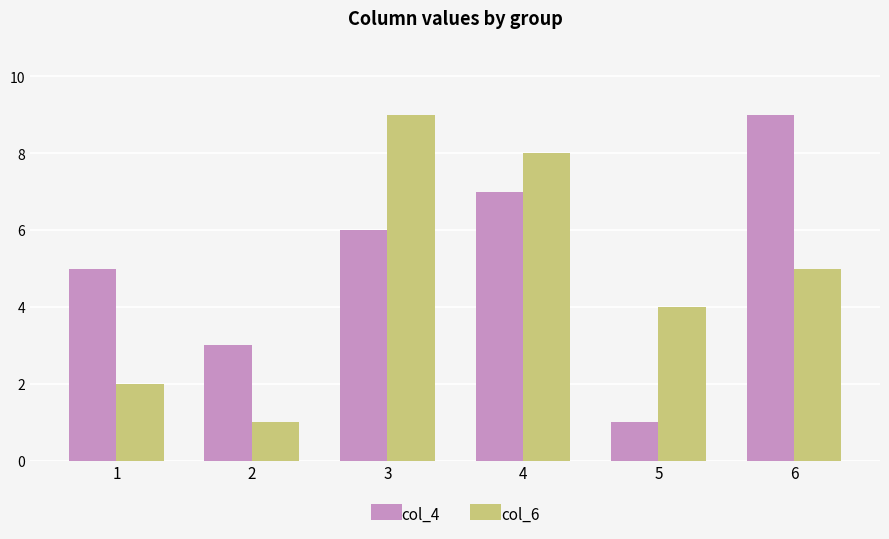

Which series changed the most between 4 and 5?

col_4